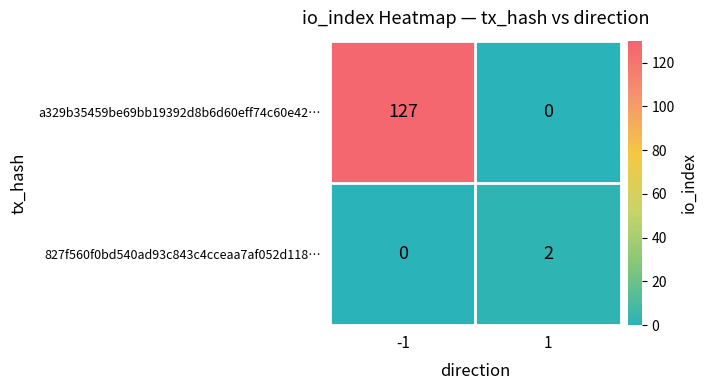

What is the sum of the a329b35459be69bb19392d8b6d60eff74c60e42… values at -1 and 1?

127